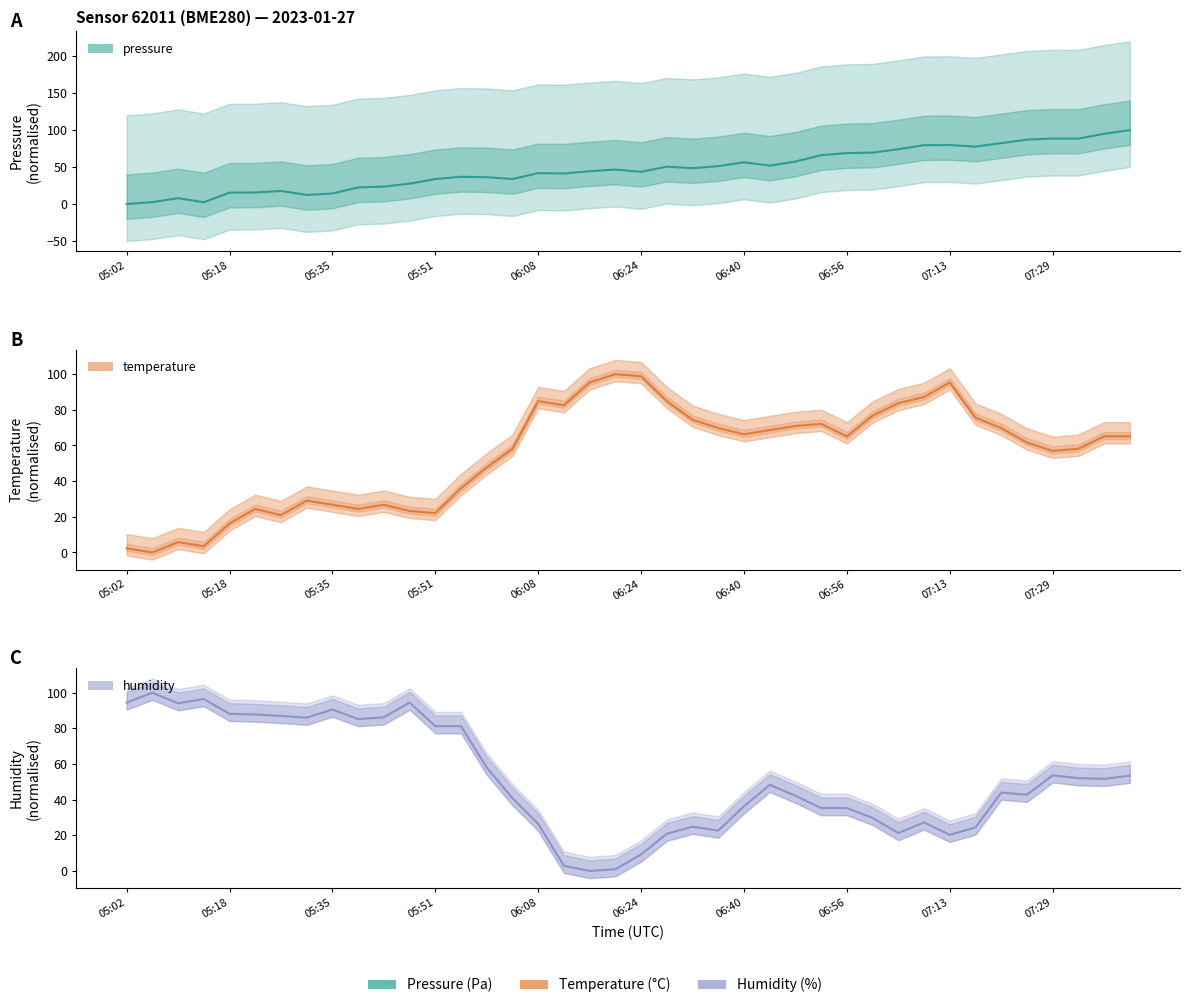

Which label corresponds to the largest value in the chart?

07:41